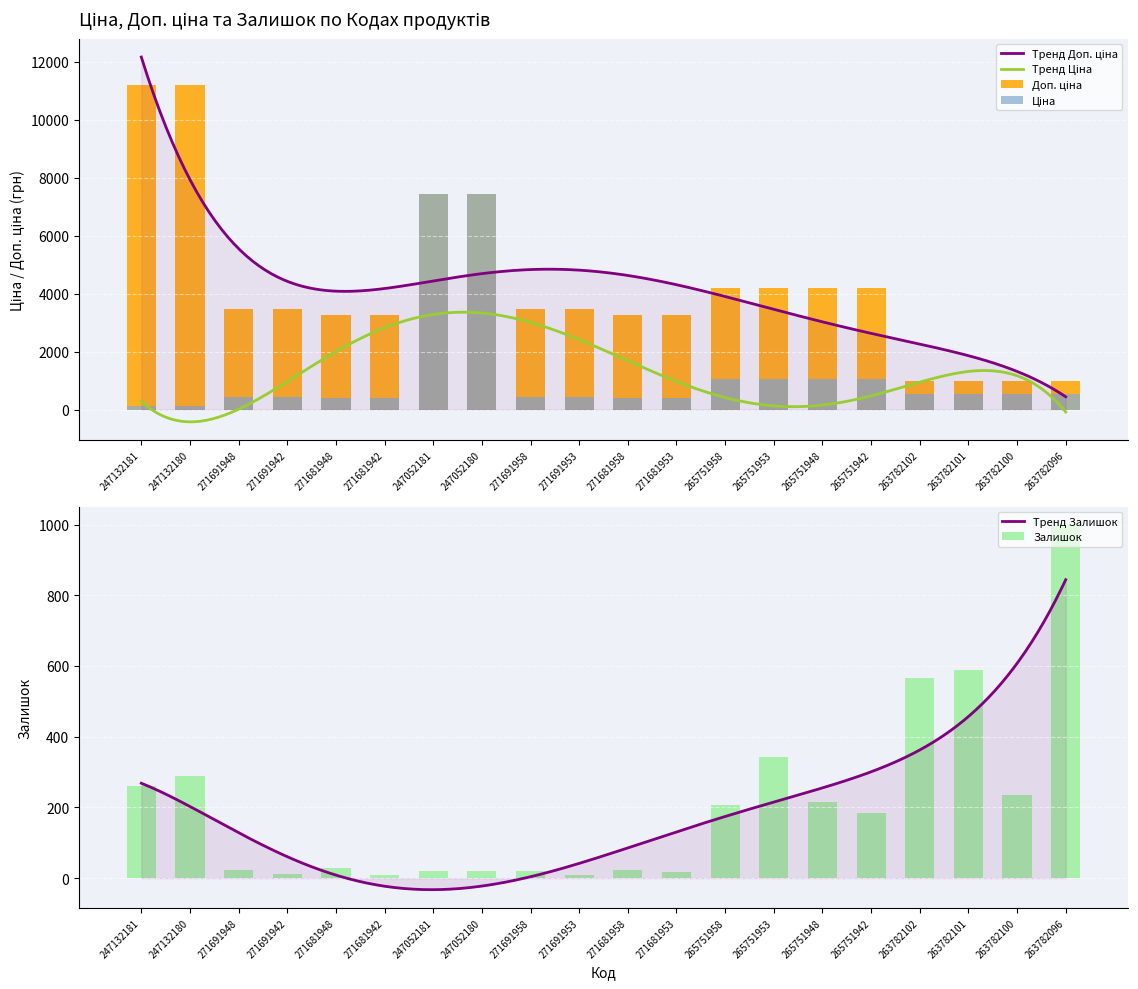

Rank the series at 247132181 from highest to lowest value.

Доп. ціна, Залишок, Ціна